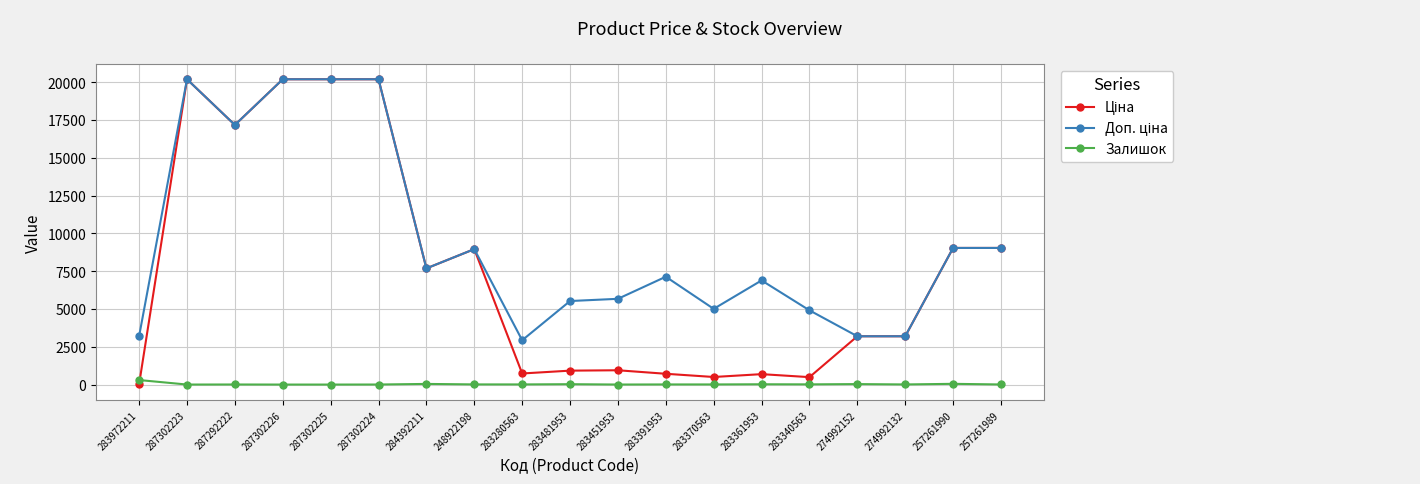

The Залишок series shows 9.0 at 283280563. True or false?

True